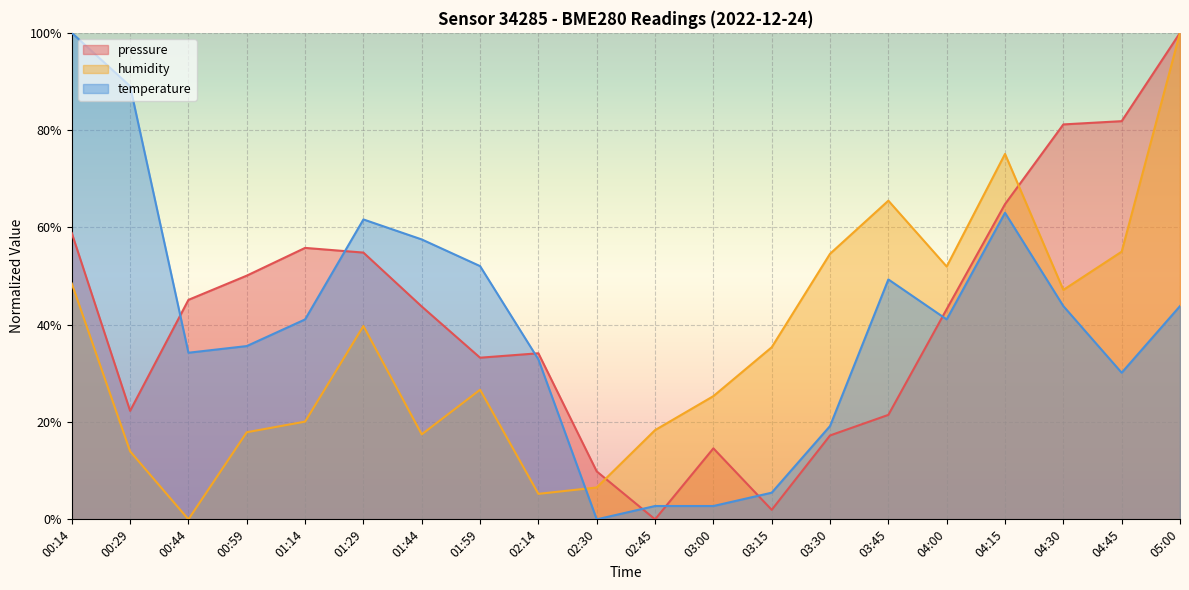

List the labels in order of temperature value, smallest first.

02:30, 02:45, 03:00, 03:15, 03:30, 04:45, 02:14, 00:44, 00:59, 01:14, 04:00, 04:30, 05:00, 03:45, 01:59, 01:44, 01:29, 04:15, 00:29, 00:14